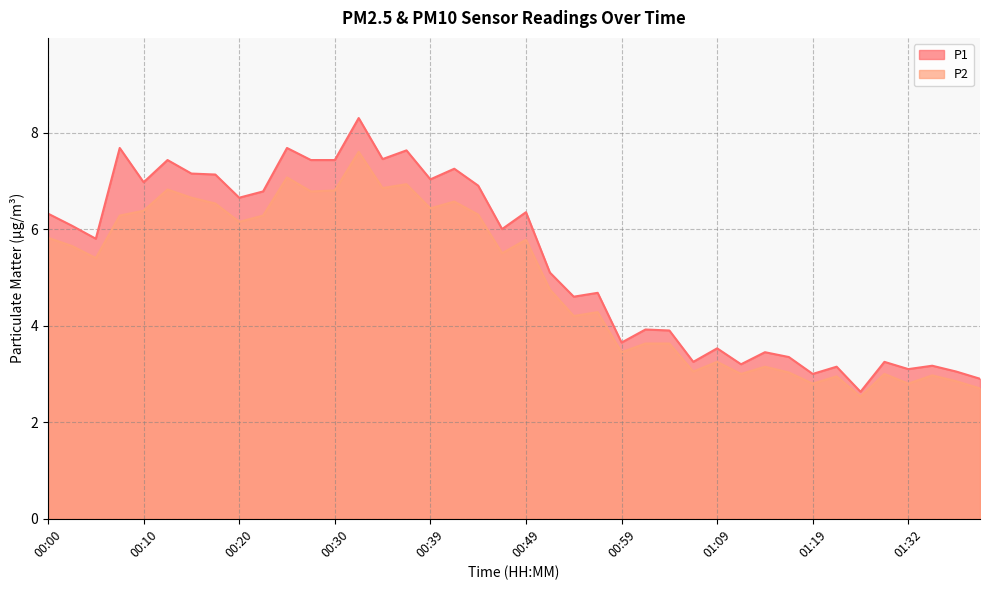

What is the total value across all series at 00:47?

11.5